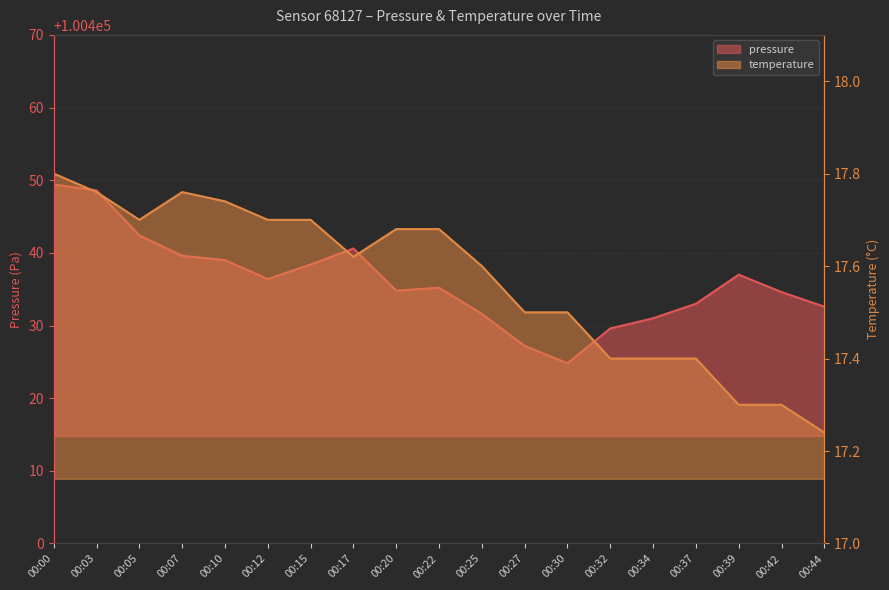

Which has a higher value, 00:00 or 00:42?

00:00